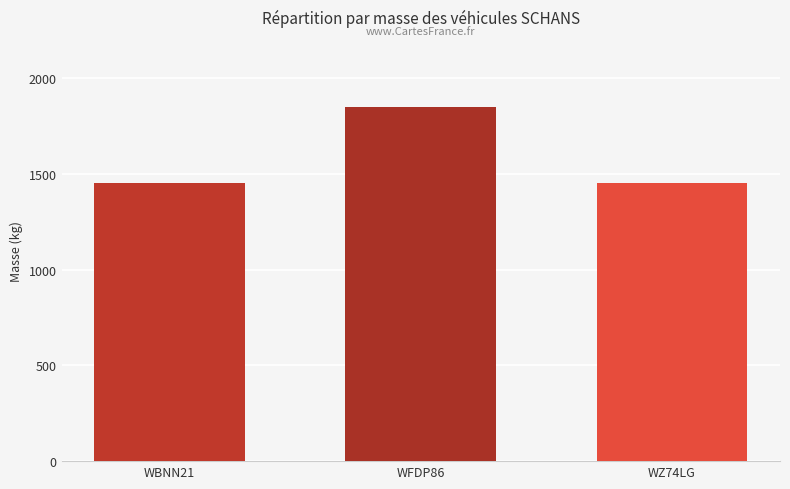

The chart shows a value of 374 at WZ74LG. True or false?

False